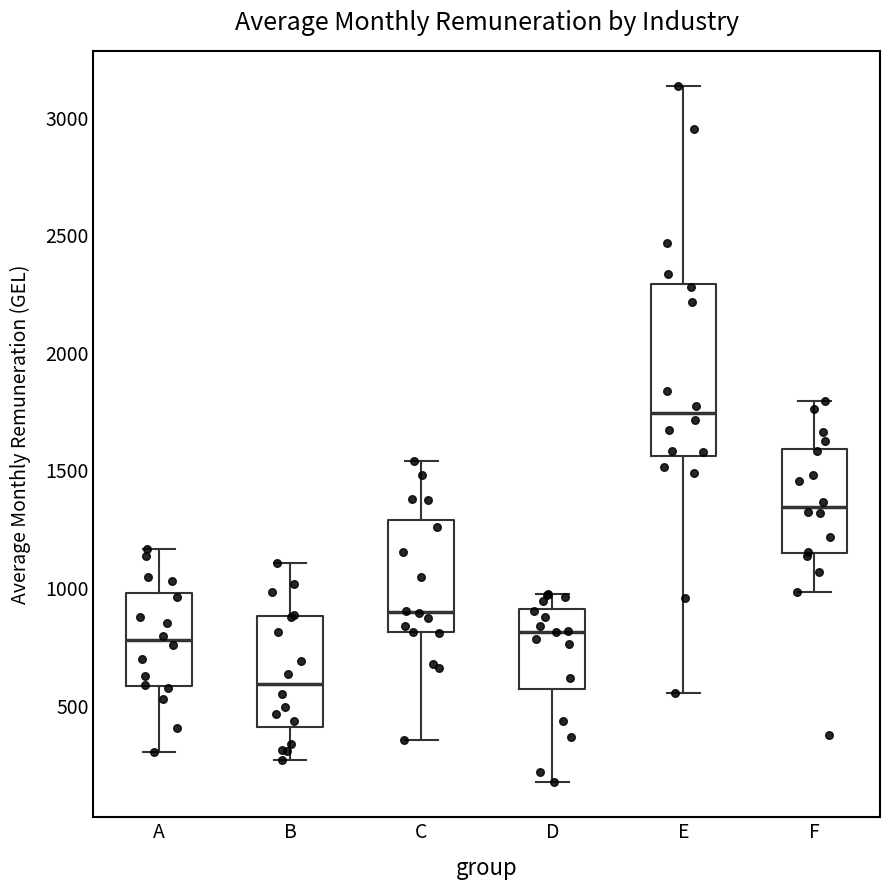

Which box's median line is the lowest?

B